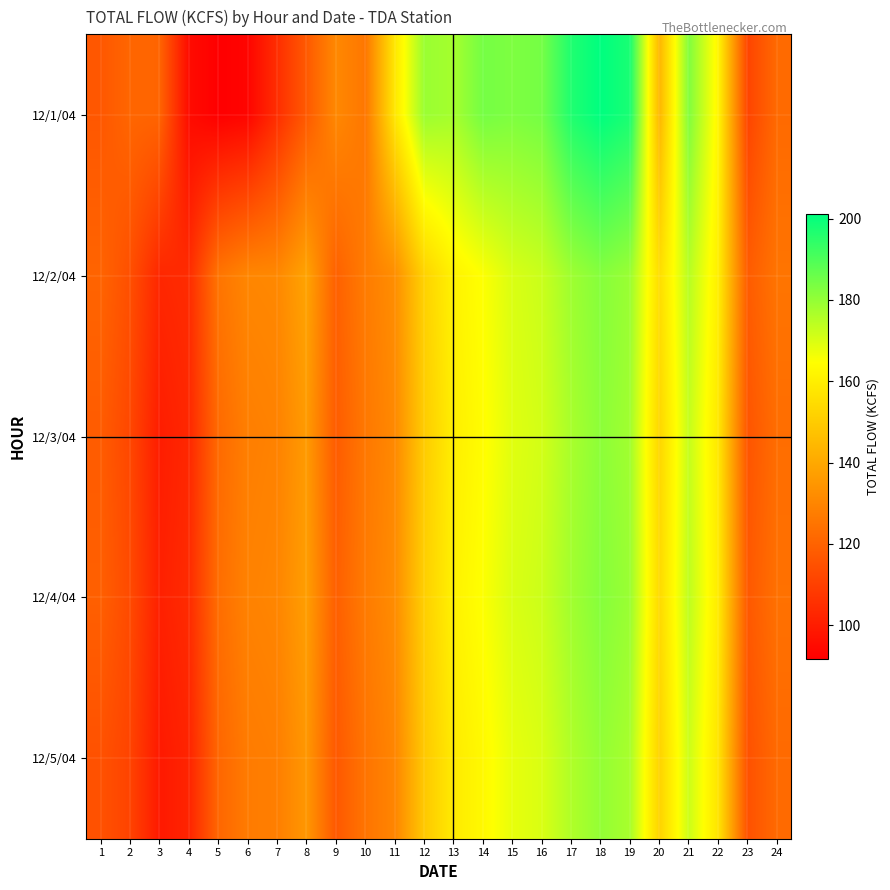

Reading right to left, what are all the values shown in this chart?

12/1/04: 24=122.0	23=111.3	22=162.0	21=182.7	20=144.0	19=197.5	18=201.2	17=196.6	16=184.4	15=183.1	14=184.4	13=177.5	12=179.1	11=157.8	10=125.7	9=130.8	8=117.3	7=104.8	6=93.1	5=91.6	4=95.1	3=120.4	2=120.9	1=116.7
12/2/04: 24=125.0	23=118.0	22=160.0	21=175.0	20=155.0	19=179.0	18=182.0	17=178.5	16=172.3	15=170.1	14=165.0	13=161.2	12=151.9	11=132.4	10=127.2	9=119.4	8=138.6	7=130.7	6=130.2	5=125.0	4=104.2	3=102.9	2=114.4	1=120.3
12/3/04: 24=123.0	23=116.0	22=158.0	21=173.0	20=153.0	19=178.0	18=181.0	17=177.0	16=171.0	15=169.0	14=164.0	13=160.0	12=150.0	11=131.0	10=126.0	9=118.0	8=136.0	7=129.0	6=128.0	5=122.0	4=103.0	3=100.0	2=112.0	1=118.0
12/4/04: 24=124.0	23=117.0	22=159.0	21=174.0	20=154.0	19=179.0	18=182.0	17=178.0	16=172.0	15=170.0	14=165.0	13=161.0	12=151.0	11=132.0	10=127.0	9=119.0	8=137.0	7=130.0	6=129.0	5=123.0	4=104.0	3=101.0	2=113.0	1=119.0
12/5/04: 24=122.0	23=115.0	22=157.0	21=172.0	20=152.0	19=177.0	18=180.0	17=176.0	16=170.0	15=168.0	14=163.0	13=159.0	12=149.0	11=130.0	10=125.0	9=117.0	8=135.0	7=128.0	6=127.0	5=121.0	4=102.0	3=99.0	2=111.0	1=115.0